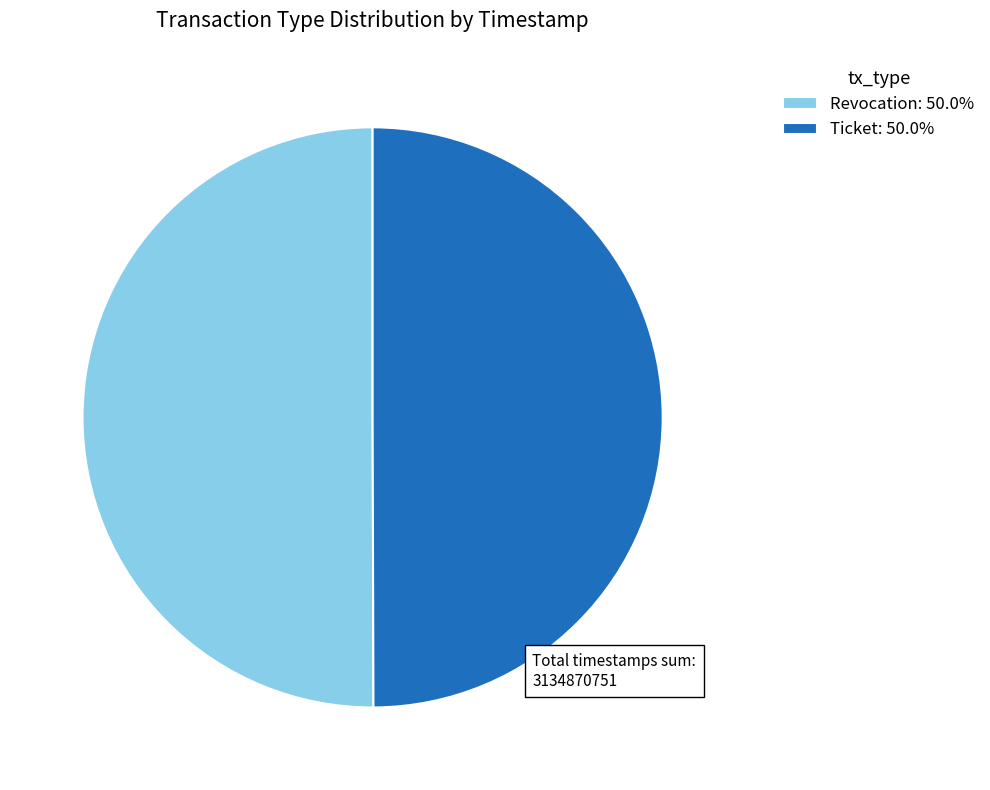

What is the ratio of the value at Ticket: 50.0% to the value at Revocation: 50.0%?

1.0